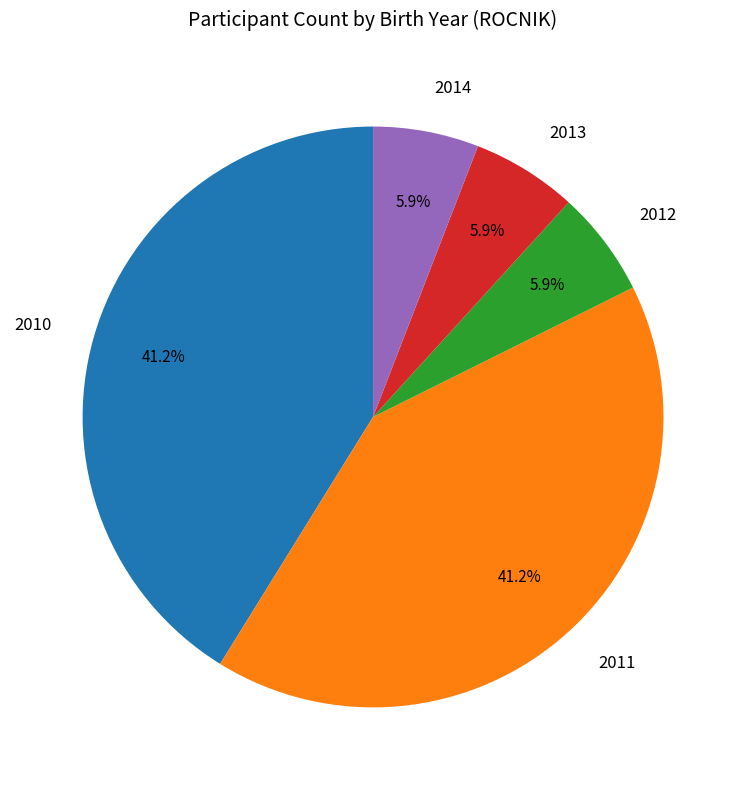

Between 2013 and 2011, which is larger?

2011